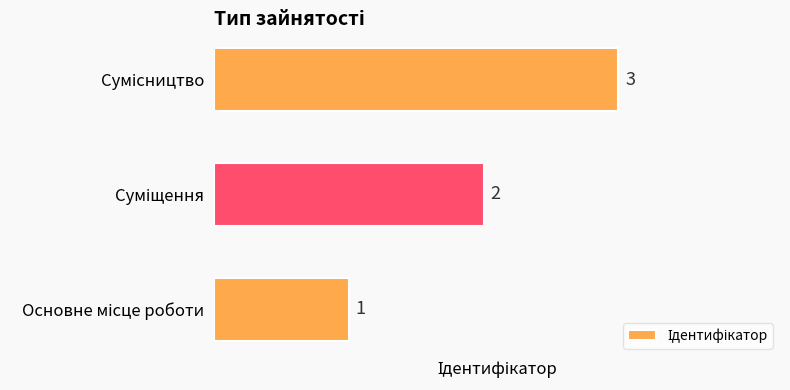

What is the maximum value shown in the chart?

3